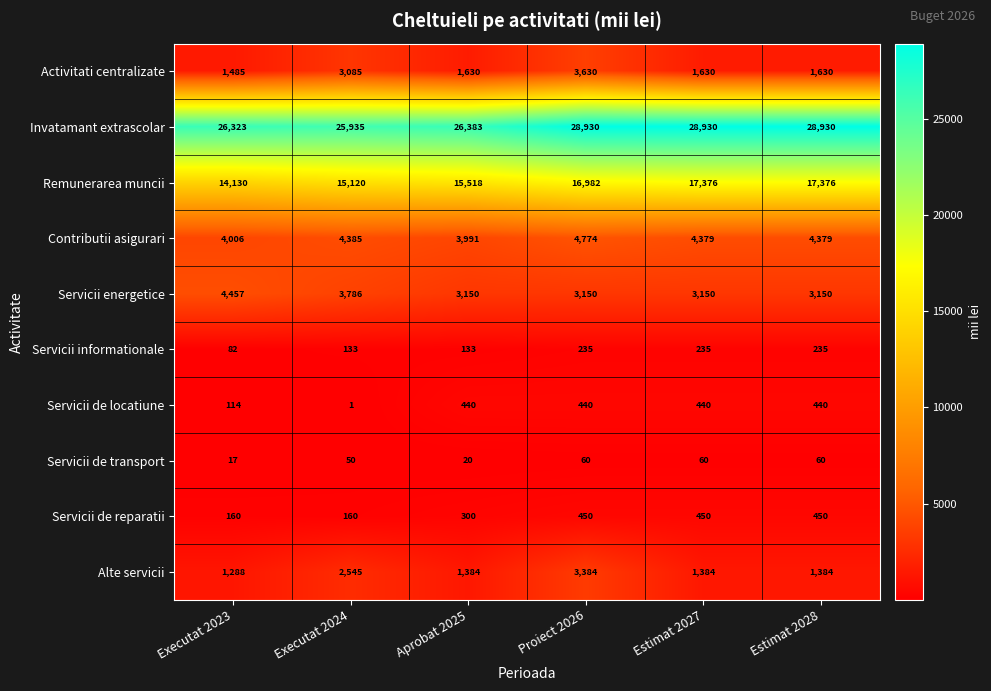

What is the difference between the highest and lowest values at Estimat 2027?

28870